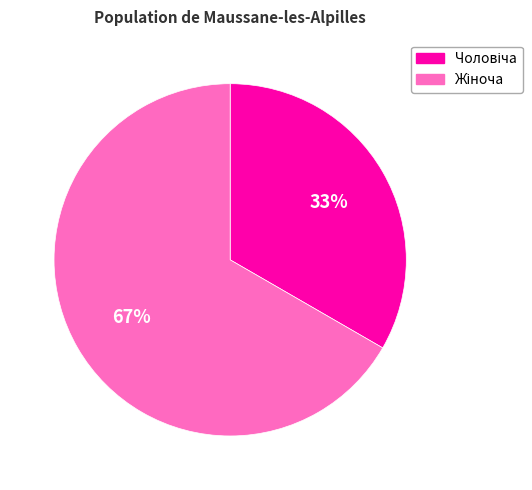

Is there a majority slice in this chart?

Yes